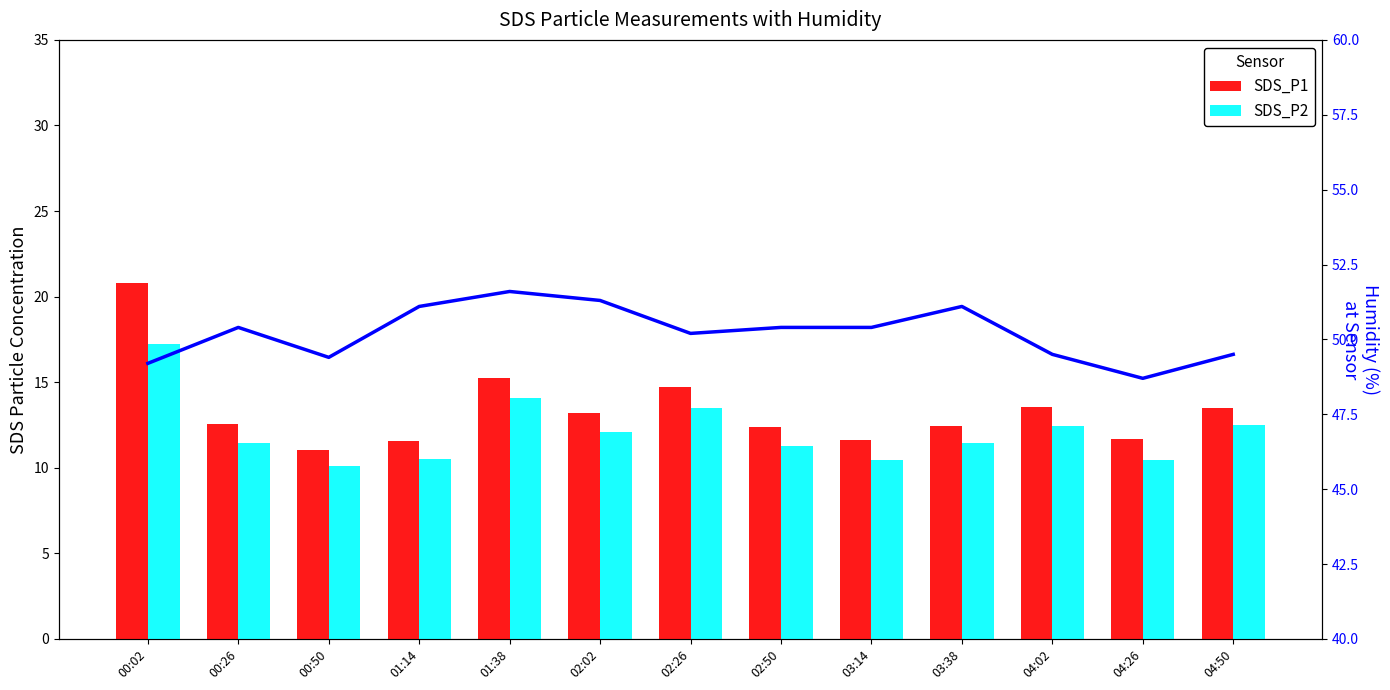

Reading left to right, list all the values displayed in this chart.

SDS_P1: 20.8	12.6	11.0	11.6	15.3	13.2	14.7	12.4	11.6	12.4	13.5	11.7	13.5
SDS_P2: 17.2	11.5	10.1	10.5	14.1	12.1	13.5	11.3	10.4	11.4	12.4	10.4	12.5
Humidity: 49.2	50.4	49.4	51.1	51.6	51.3	50.2	50.4	50.4	51.1	49.5	48.7	49.5